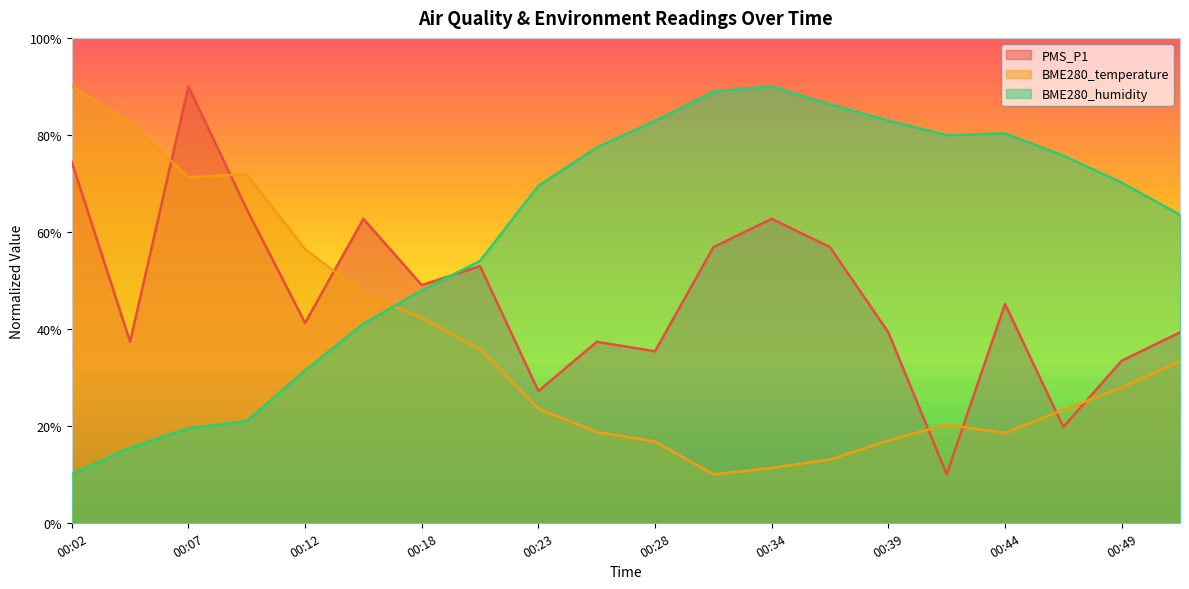

The PMS_P1 series shows 37.3 at 00:05. True or false?

True